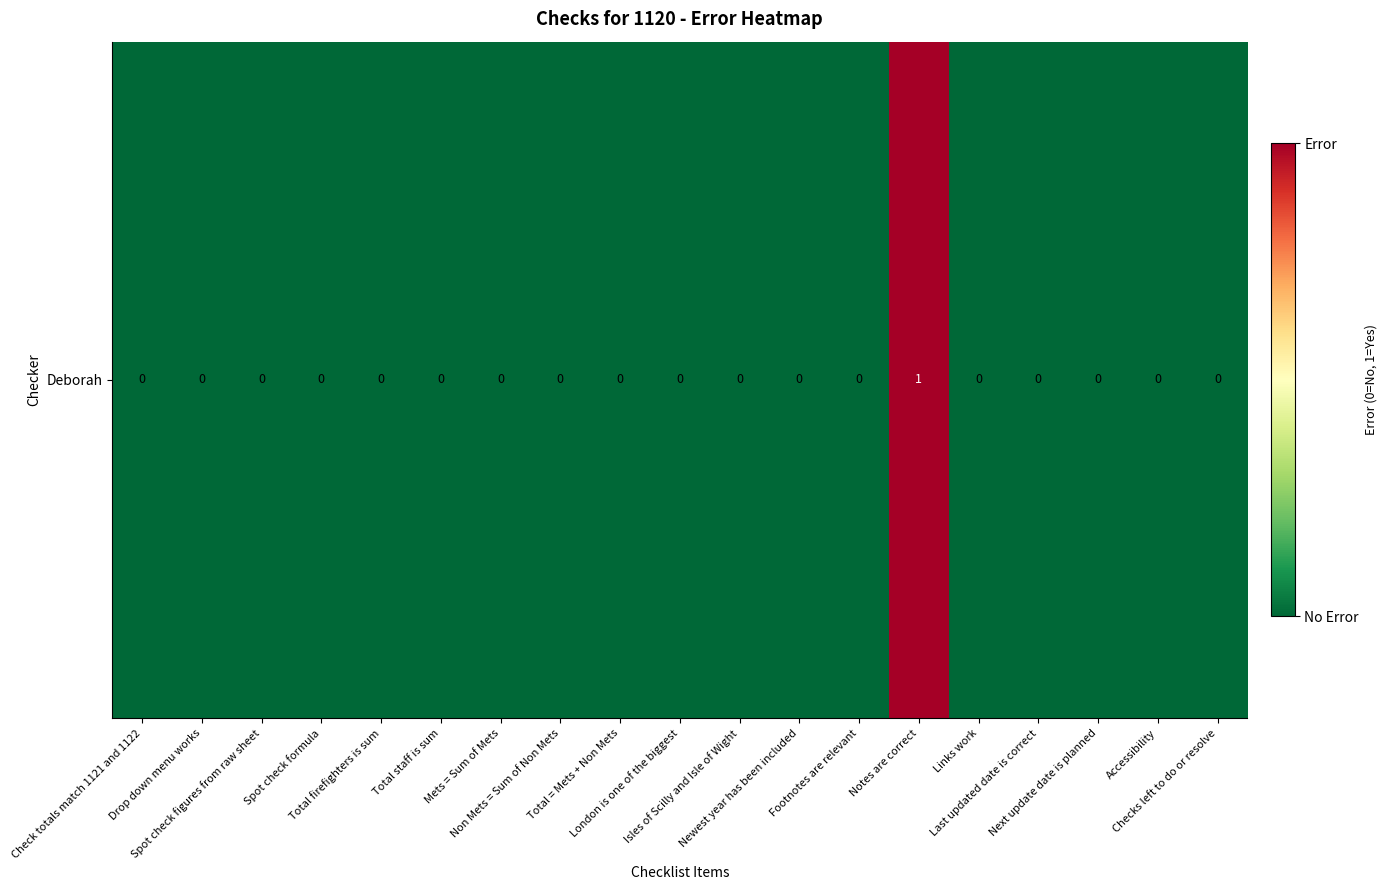

What is the difference between the maximum and minimum values?

1